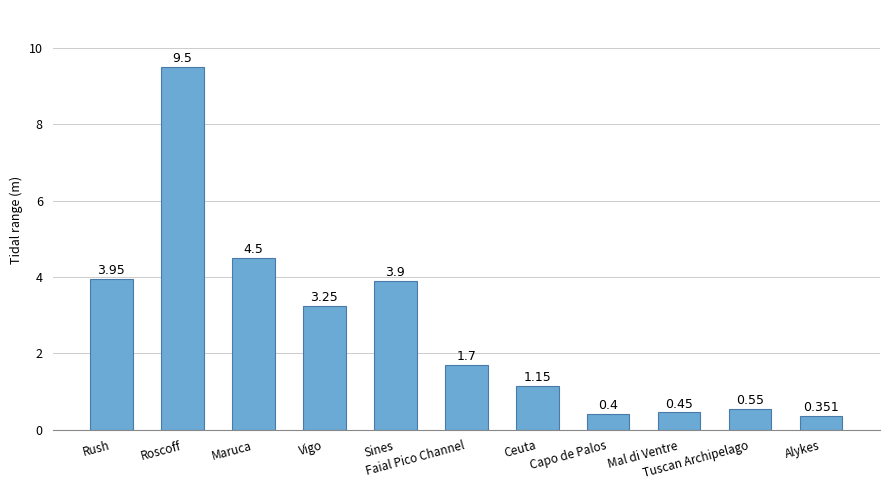

What is the smallest value displayed?

0.4